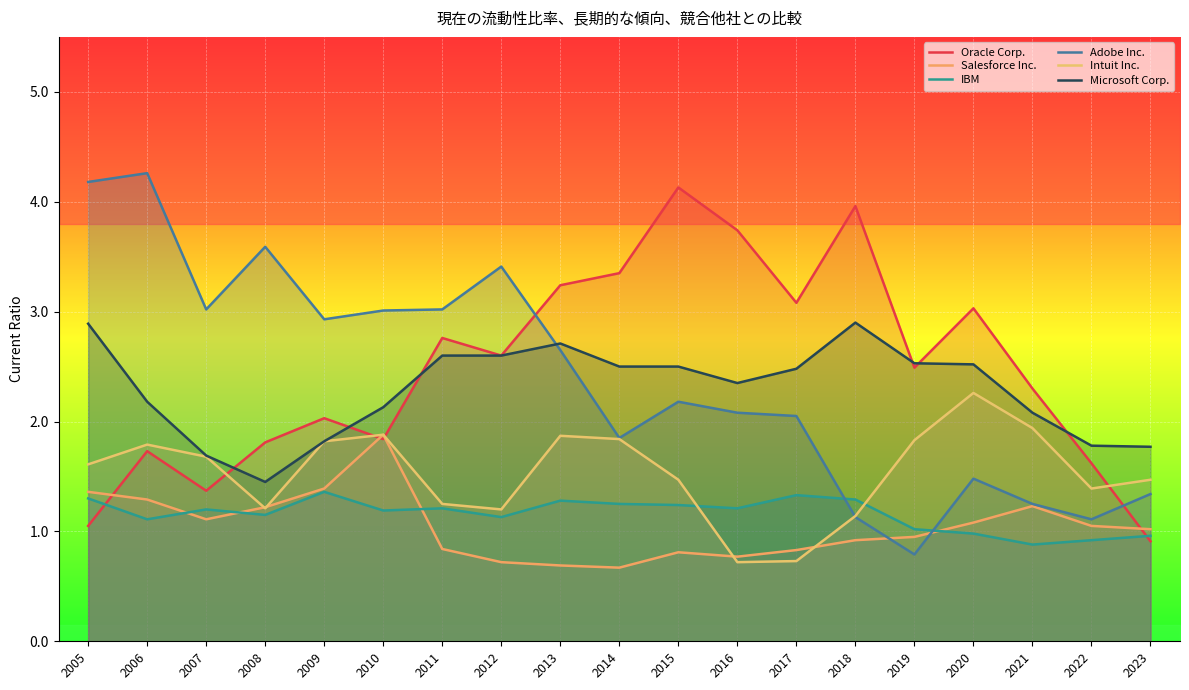

Rank the series by their maximum value, from lowest to highest.

IBM, Salesforce Inc., Intuit Inc., Microsoft Corp., Oracle Corp., Adobe Inc.